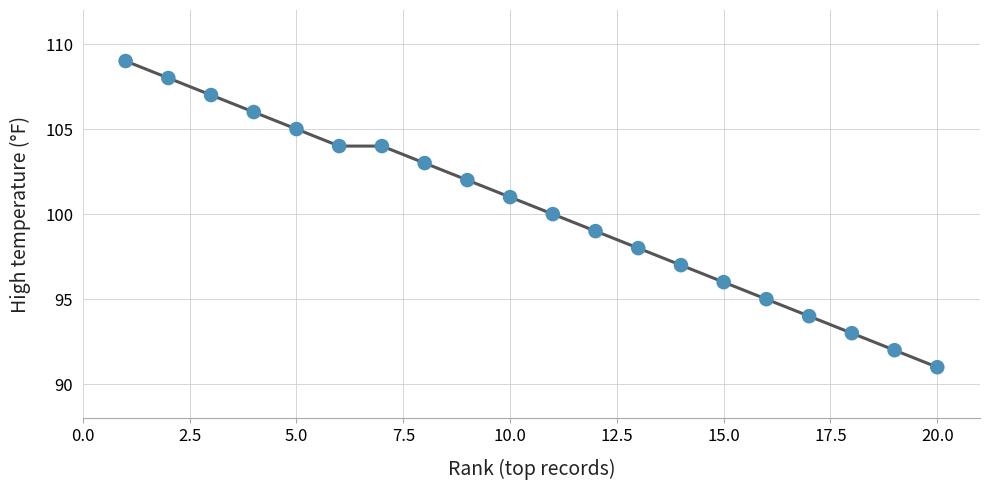

What is the difference between the maximum and minimum values?

18